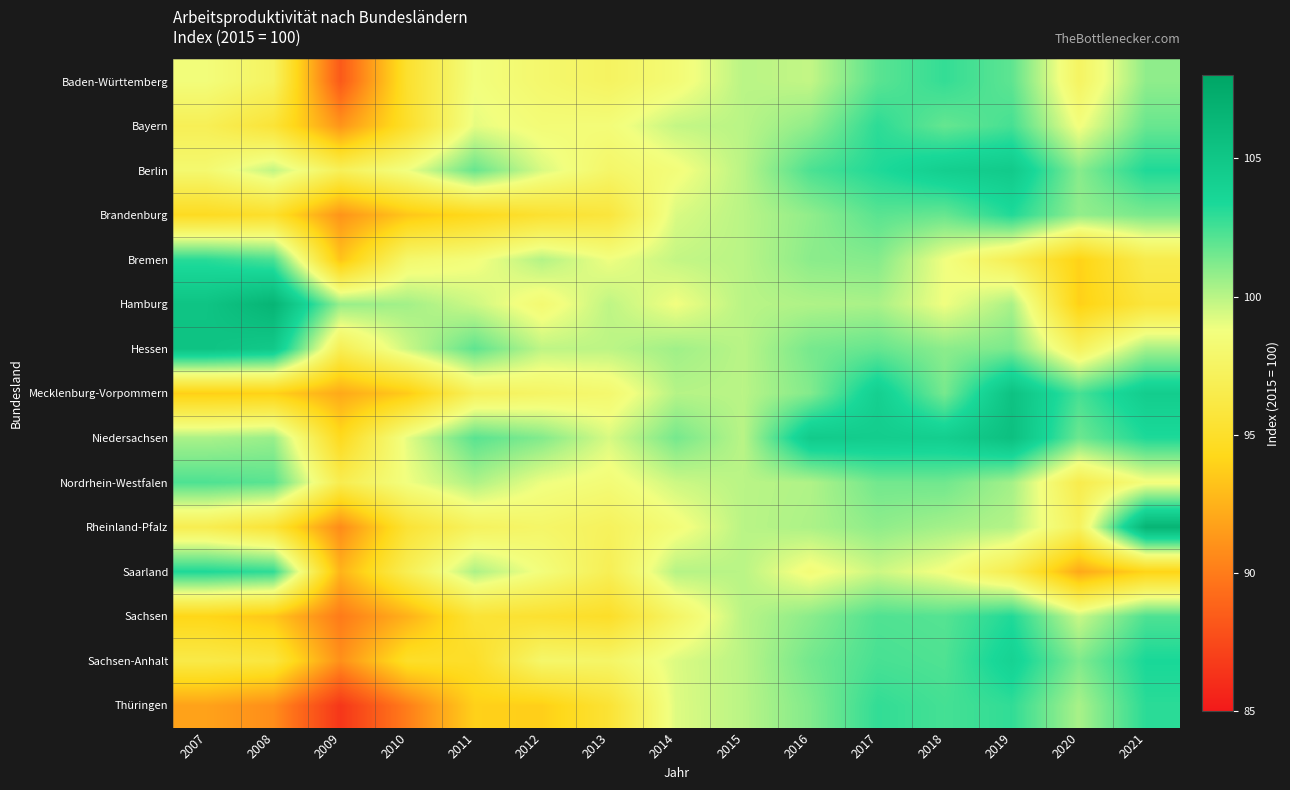

Reading left to right, what are all the values shown in this chart?

Baden-Württemberg: 2007=98.6	2008=97.4	2009=88.3	2010=95.2	2011=98.7	2012=98.0	2013=97.5	2014=98.3	2015=100.0	2016=99.8	2017=102.0	2018=102.8	2019=101.9	2020=97.5	2021=100.9
Bayern: 2007=97.0	2008=95.5	2009=91.2	2010=95.0	2011=99.1	2012=98.4	2013=98.5	2014=99.8	2015=100.0	2016=100.9	2017=103.0	2018=101.8	2019=102.4	2020=98.7	2021=101.7
Berlin: 2007=98.1	2008=99.8	2009=97.1	2010=98.8	2011=101.7	2012=99.3	2013=97.8	2014=98.6	2015=100.0	2016=102.3	2017=103.2	2018=104.2	2019=104.7	2020=101.0	2021=103.3
Brandenburg: 2007=94.6	2008=95.0	2009=91.1	2010=93.4	2011=94.3	2012=95.2	2013=95.8	2014=99.3	2015=100.0	2016=100.8	2017=102.0	2018=101.7	2019=103.2	2020=100.8	2021=101.3
Bremen: 2007=103.1	2008=102.3	2009=93.2	2010=98.0	2011=98.6	2012=100.1	2013=98.8	2014=99.8	2015=100.0	2016=101.0	2017=101.1	2018=98.8	2019=96.9	2020=93.9	2021=96.5
Hamburg: 2007=105.2	2008=106.6	2009=100.7	2010=100.5	2011=99.6	2012=98.2	2013=99.9	2014=98.8	2015=100.0	2016=100.2	2017=100.3	2018=98.8	2019=100.3	2020=93.8	2021=95.7
Hessen: 2007=105.3	2008=104.8	2009=96.9	2010=99.6	2011=101.9	2012=99.9	2013=99.9	2014=100.5	2015=100.0	2016=101.4	2017=101.8	2018=101.0	2019=101.3	2020=97.3	2021=100.4
Mecklenburg-Vorpommern: 2007=93.8	2008=93.8	2009=92.1	2010=93.6	2011=97.2	2012=97.7	2013=98.1	2014=100.1	2015=100.0	2016=101.2	2017=104.2	2018=101.4	2019=105.4	2020=102.4	2021=104.4
Niedersachsen: 2007=100.3	2008=100.7	2009=94.4	2010=99.1	2011=102.0	2012=101.2	2013=99.4	2014=101.4	2015=100.0	2016=104.6	2017=104.4	2018=104.3	2019=105.6	2020=101.6	2021=103.3
Nordrhein-Westfalen: 2007=102.3	2008=102.0	2009=96.7	2010=98.8	2011=100.2	2012=98.9	2013=98.4	2014=99.6	2015=100.0	2016=100.2	2017=101.5	2018=101.5	2019=100.5	2020=96.6	2021=98.6
Rheinland-Pfalz: 2007=96.7	2008=95.5	2009=90.7	2010=95.5	2011=97.3	2012=97.8	2013=97.3	2014=98.5	2015=100.0	2016=100.3	2017=100.9	2018=100.5	2019=100.1	2020=97.3	2021=106.6
Saarland: 2007=103.3	2008=102.9	2009=92.5	2010=96.9	2011=100.3	2012=98.6	2013=96.9	2014=100.1	2015=100.0	2016=98.5	2017=99.6	2018=98.7	2019=96.7	2020=92.1	2021=94.0
Sachsen: 2007=94.1	2008=93.4	2009=90.0	2010=92.4	2011=95.5	2012=95.2	2013=94.9	2014=97.6	2015=100.0	2016=101.0	2017=102.2	2018=102.1	2019=103.2	2020=99.7	2021=102.3
Sachsen-Anhalt: 2007=96.3	2008=95.9	2009=90.9	2010=94.9	2011=94.9	2012=97.8	2013=97.7	2014=99.3	2015=100.0	2016=101.5	2017=102.4	2018=102.2	2019=103.9	2020=101.2	2021=103.4
Thüringen: 2007=91.8	2008=90.8	2009=86.5	2010=90.1	2011=93.9	2012=93.8	2013=95.4	2014=99.2	2015=100.0	2016=101.2	2017=102.9	2018=102.5	2019=102.9	2020=100.3	2021=103.0